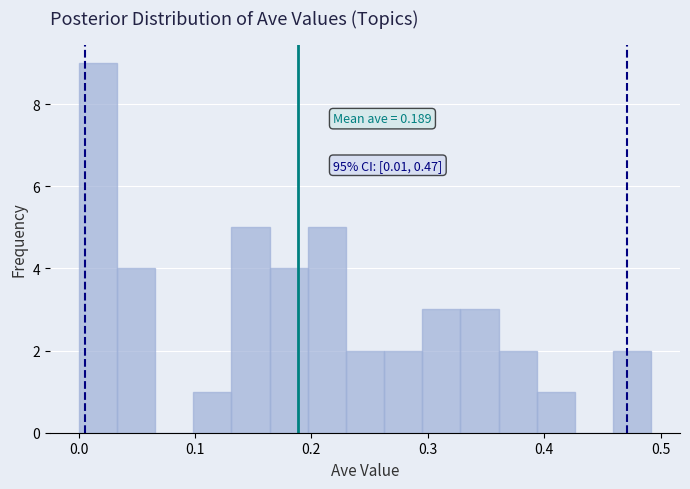

Read against the x-axis, roughly where is the centre of the tallest bar?

0.02